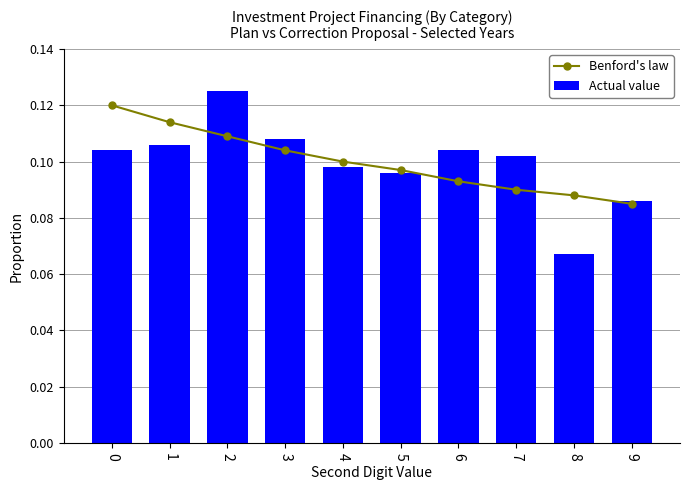

List the labels in order of Benford's law value, smallest first.

9, 8, 7, 6, 5, 4, 3, 2, 1, 0